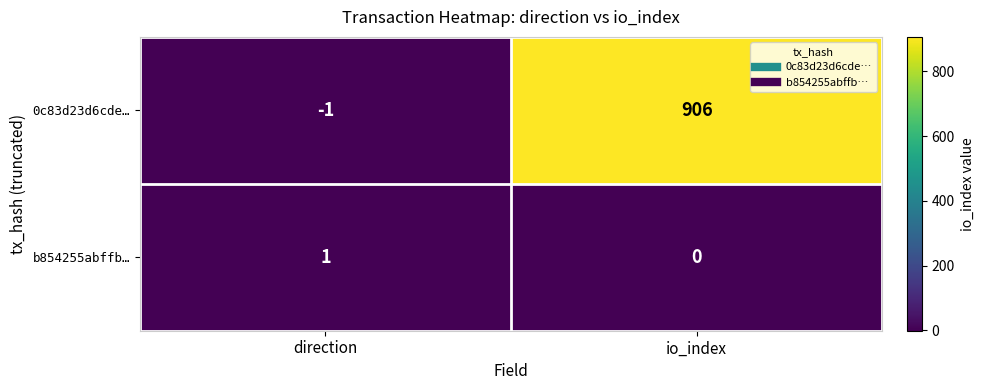

How many categories are shown in the chart?

2